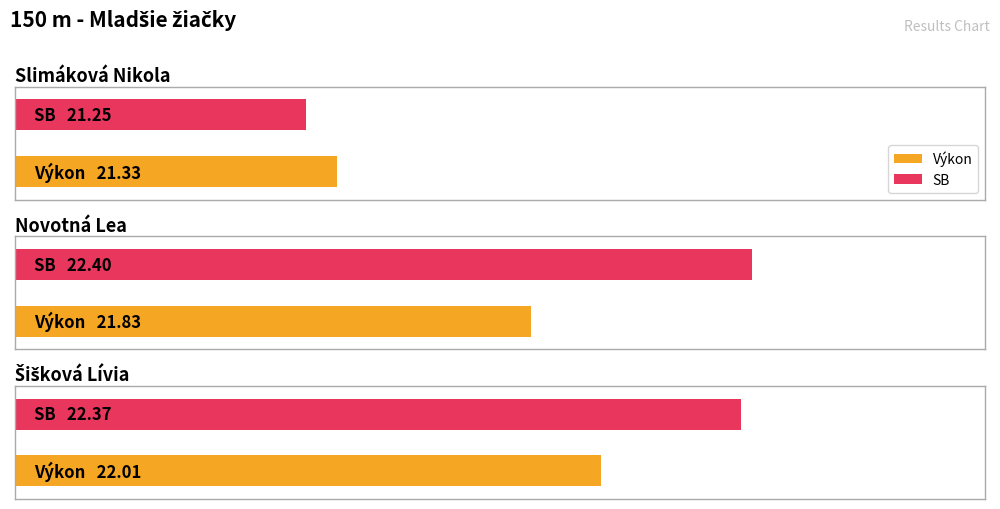

What is the difference between the maximum and minimum values in the SB series?

1.1